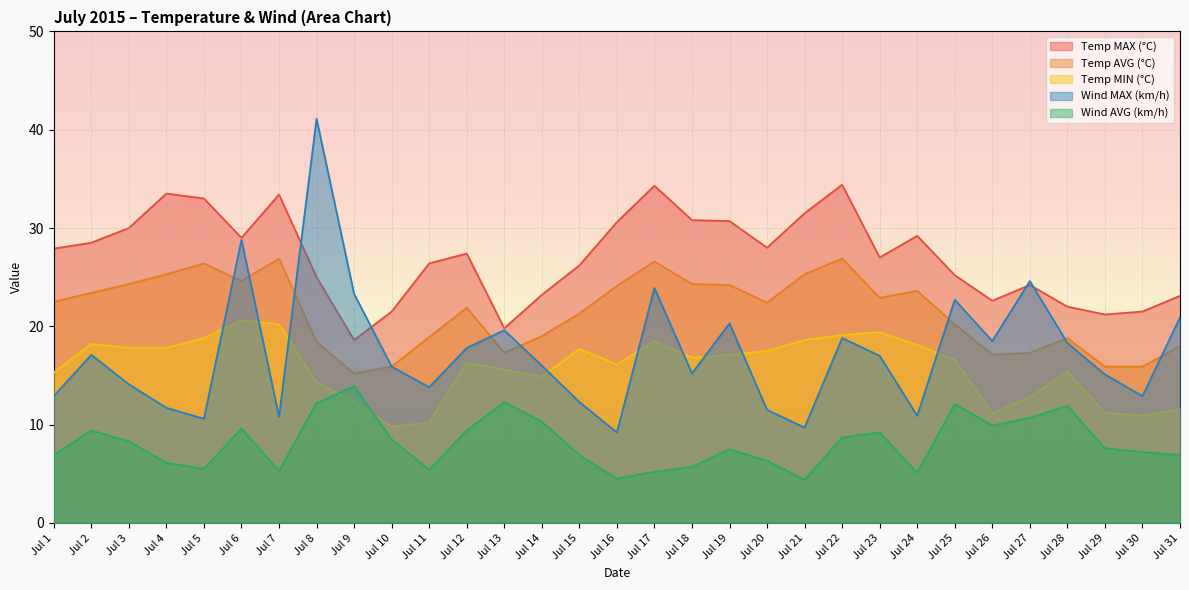

Read the Temp MIN (°C) value at Jul 15.

17.7